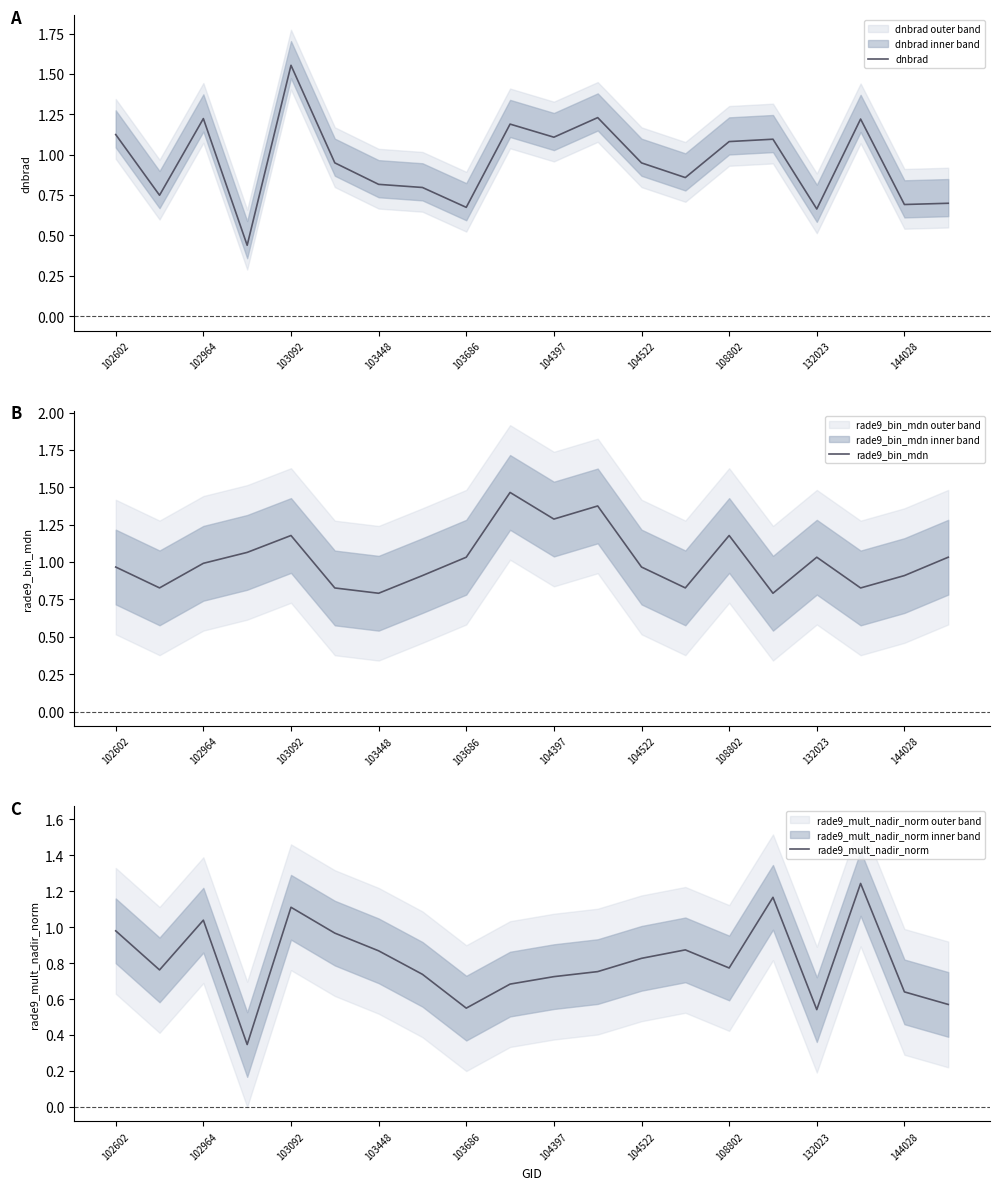

Reading left to right, transcribe all the data shown in this chart.

dnbrad: 1.1	0.7	1.2	0.4	1.6	0.9	0.8	0.8	0.7	1.2	1.1	1.2	0.9	0.9	1.1	1.1	0.7	1.2	0.7	0.7
rade9_bin_mdn: 1.0	0.8	1.0	1.1	1.2	0.8	0.8	0.9	1.0	1.5	1.3	1.4	1.0	0.8	1.2	0.8	1.0	0.8	0.9	1.0
rade9_mult_nadir_norm: 1.0	0.8	1.0	0.3	1.1	1.0	0.9	0.7	0.6	0.7	0.7	0.8	0.8	0.9	0.8	1.2	0.5	1.2	0.6	0.6